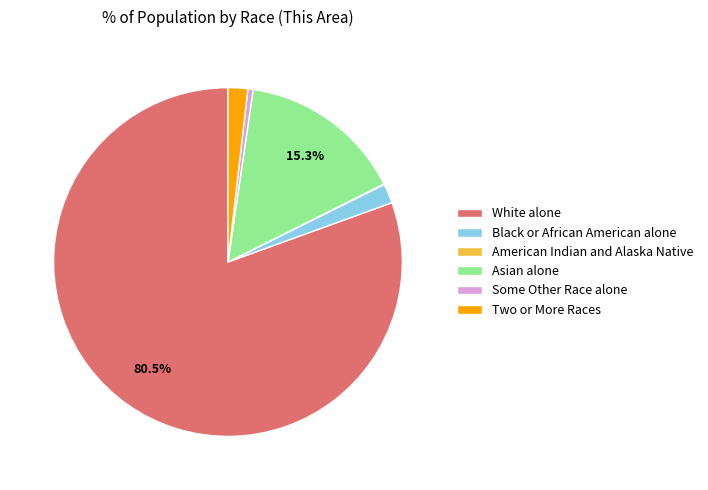

Between Asian alone and Black or African American alone, which is larger?

Asian alone